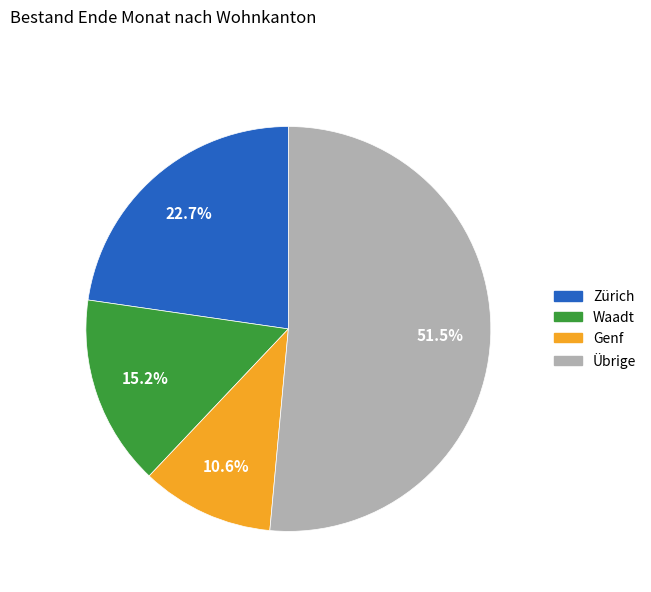

Is there a majority slice in this chart?

Yes